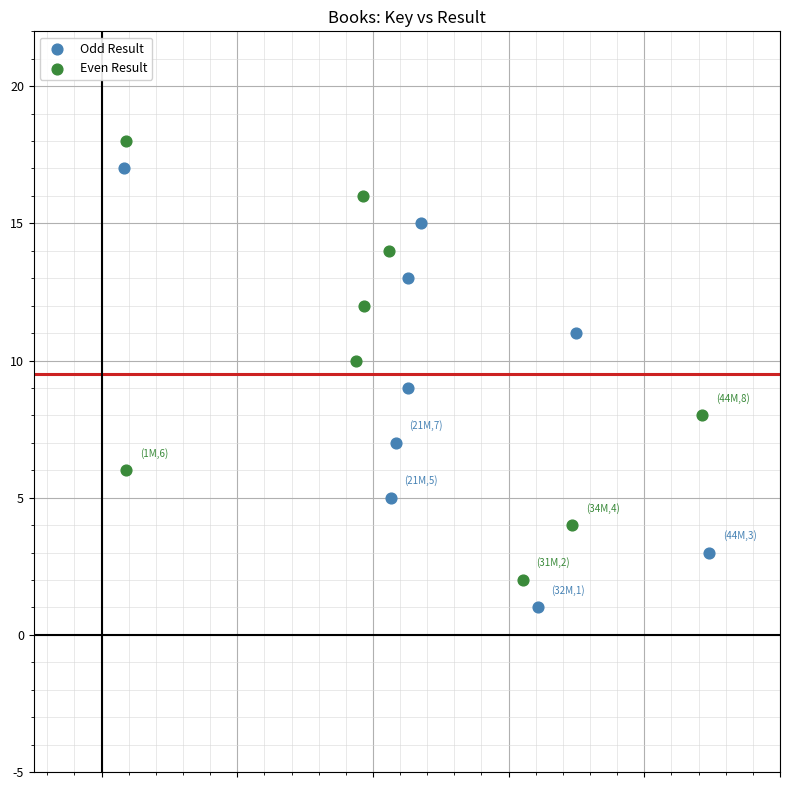

Which series contains the lowest Y value?

Odd Result